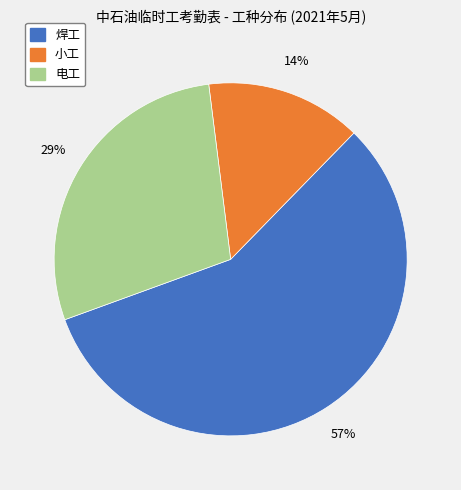

Which category has the smallest portion of the pie?

小工